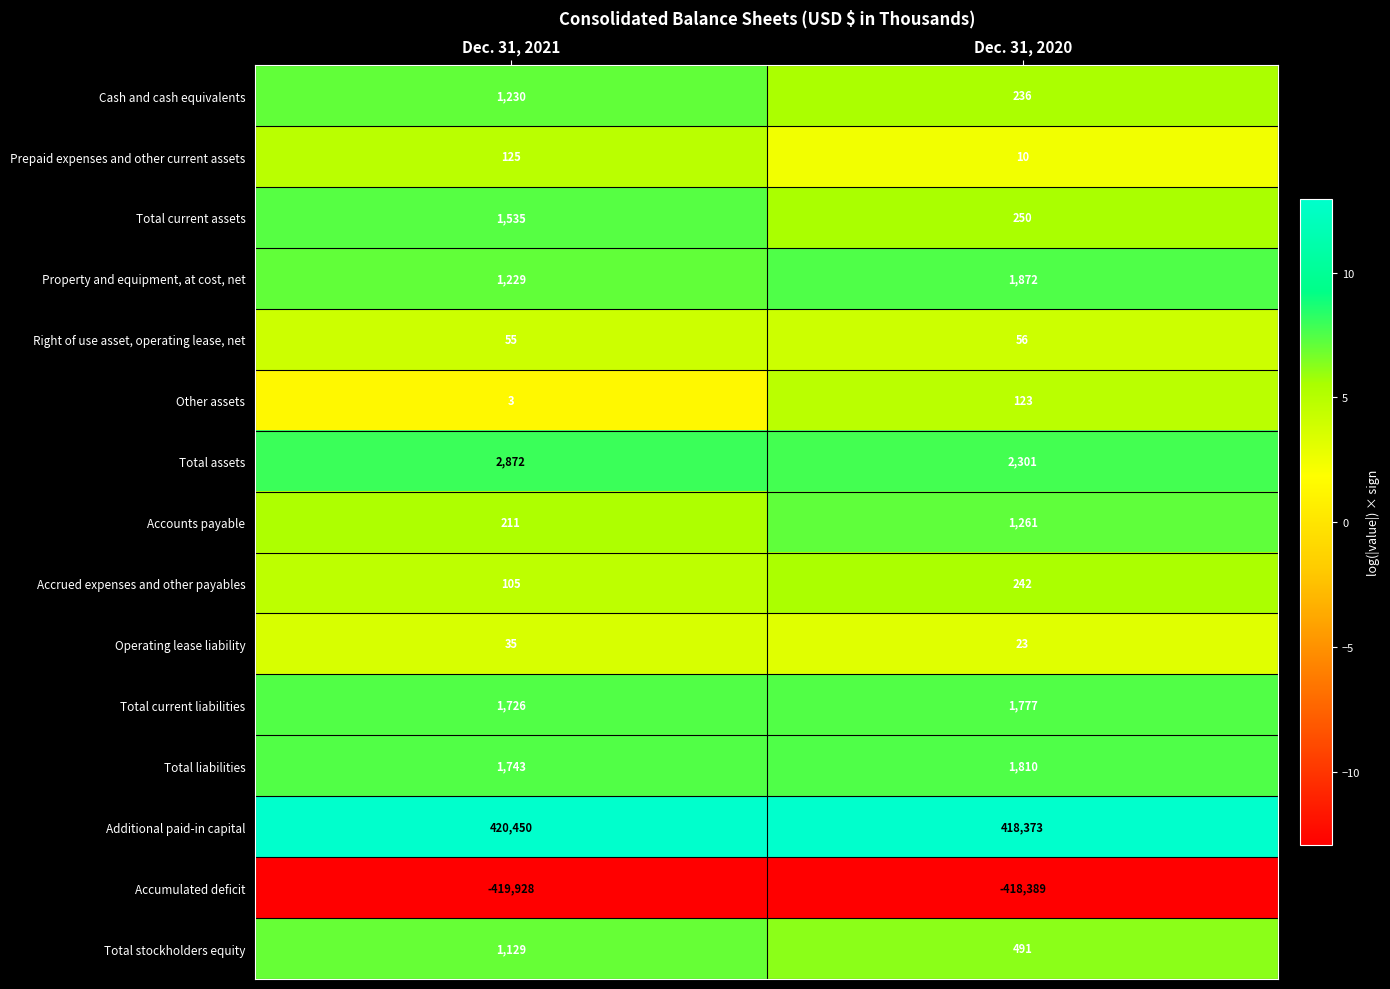

Which series has the largest range (max minus min)?

Additional paid-in capital